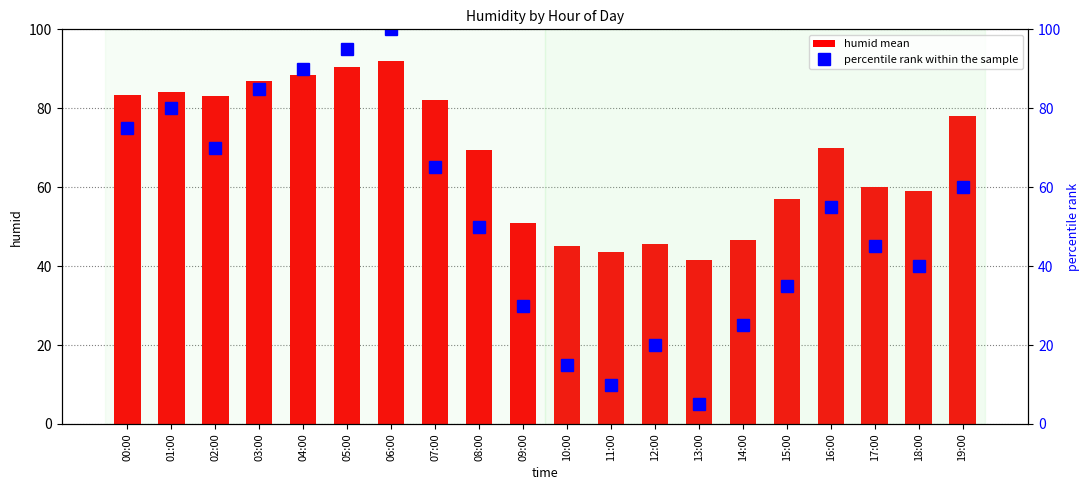

What is the difference between the maximum and second lowest values in the humid mean series?

48.5